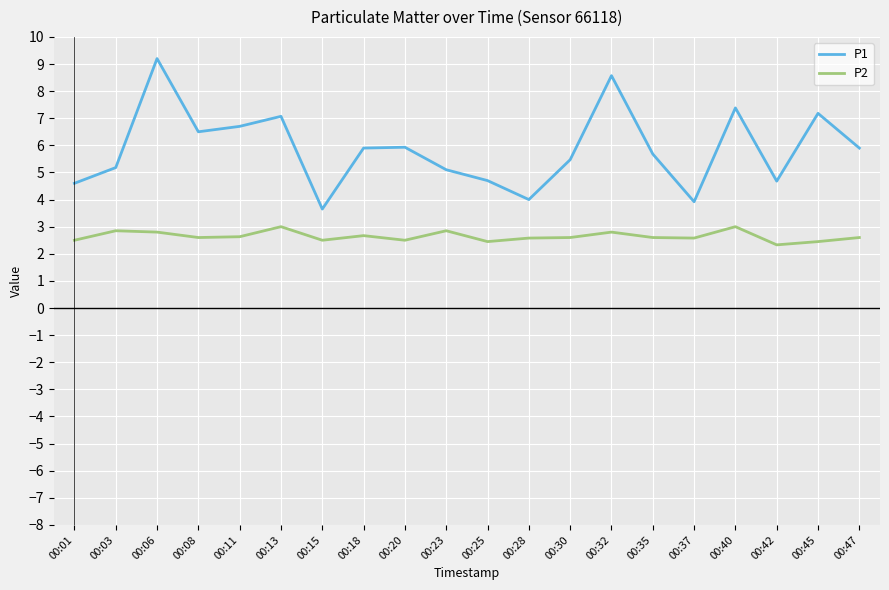

At which category does the chart reach its peak across all series?

00:06